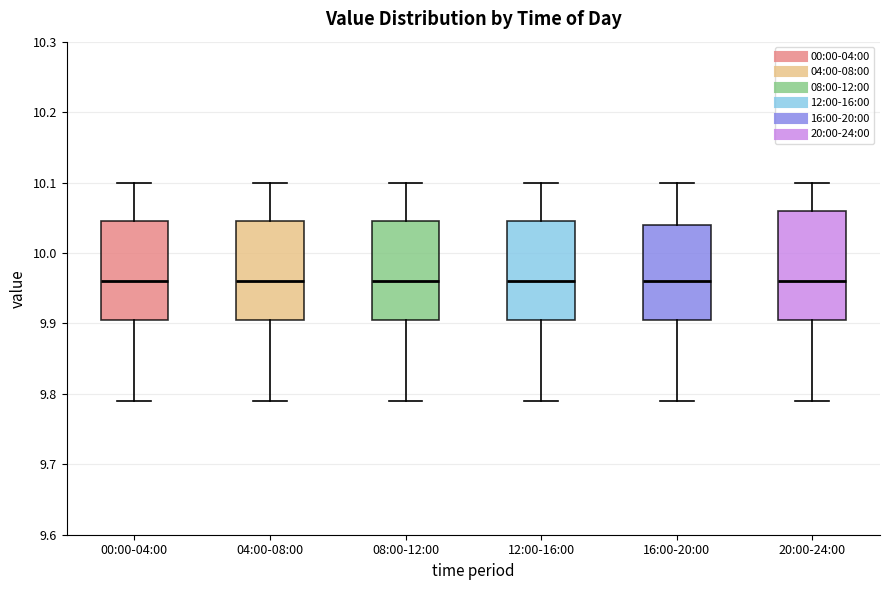

Comparing the boxes themselves (not the whiskers), which one is the tallest?

20:00-24:00